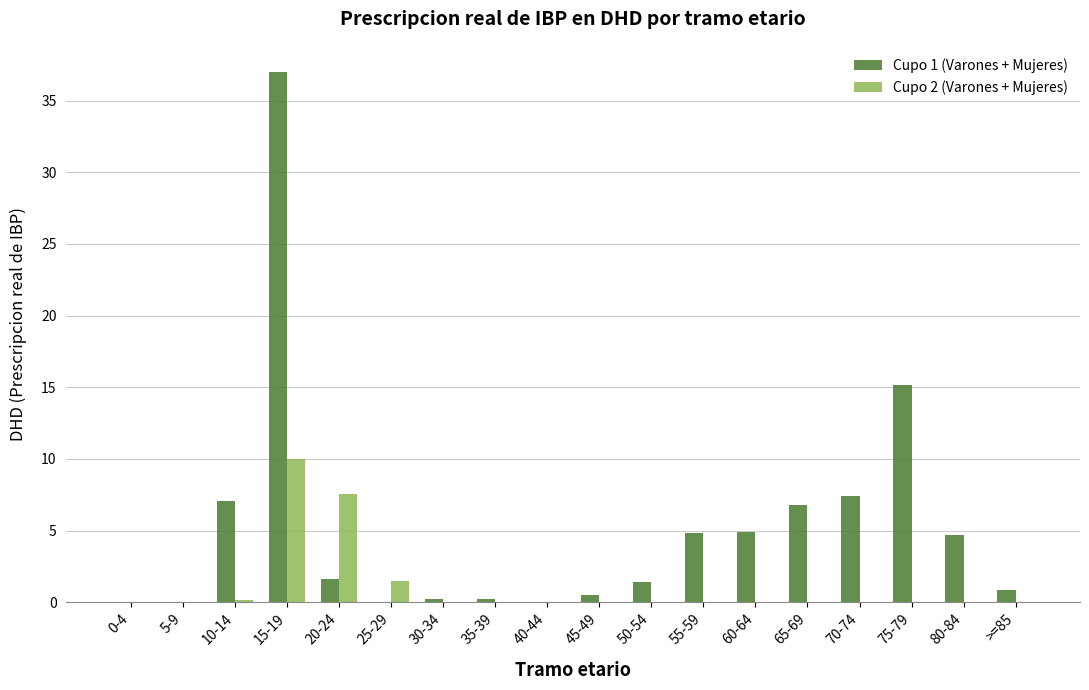

What is the greatest value displayed?

37.0